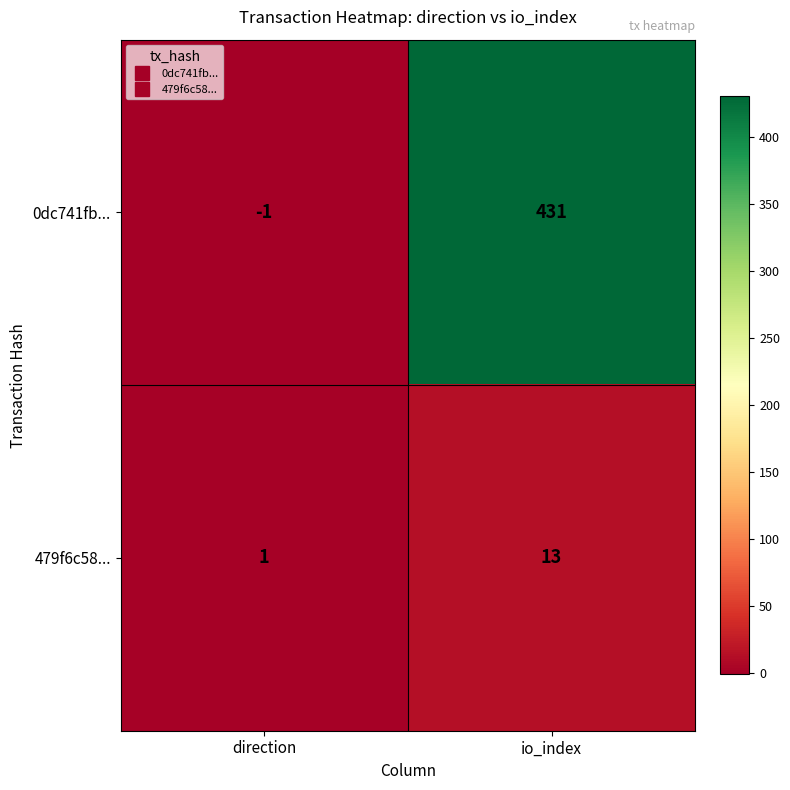

What is the greatest value displayed?

431